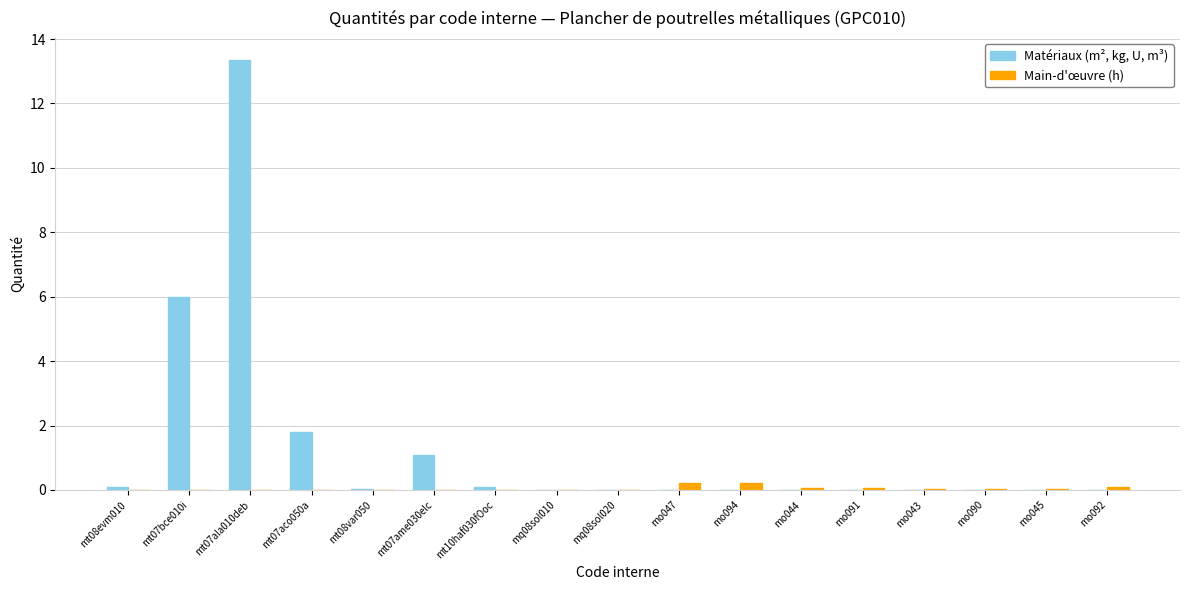

Which series has the largest total across all categories?

Matériaux (m², kg, U, m³)